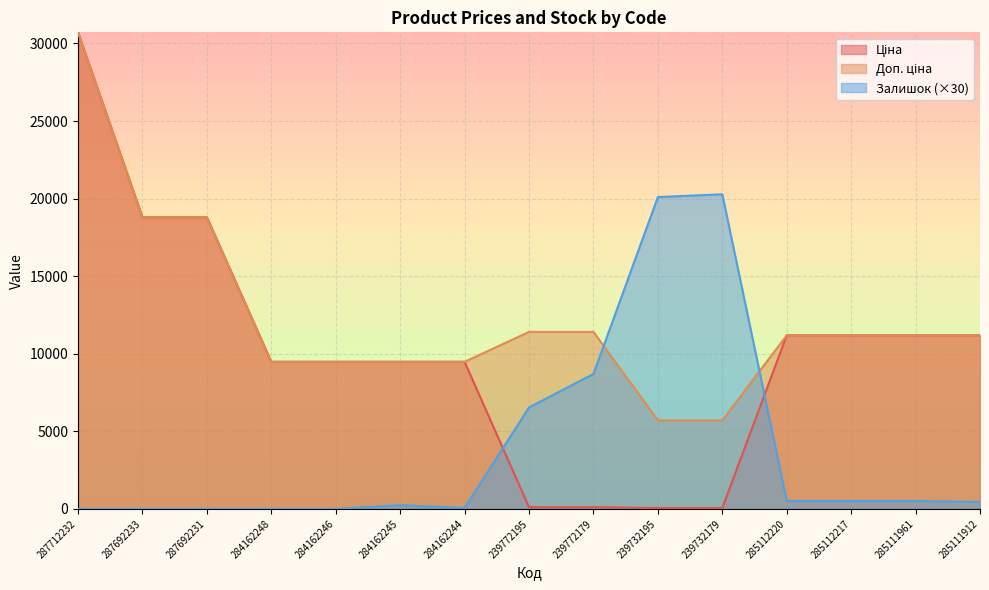

In Залишок, how many points are lower than both neighbors (excluding endpoints)?

1